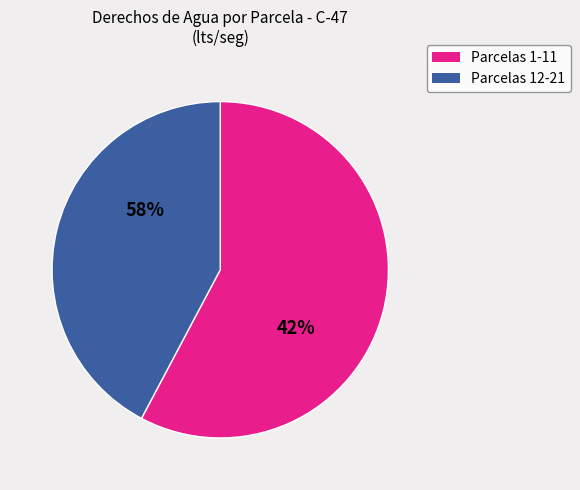

Is it true that Parcela 7 is 1% of the pie?

False